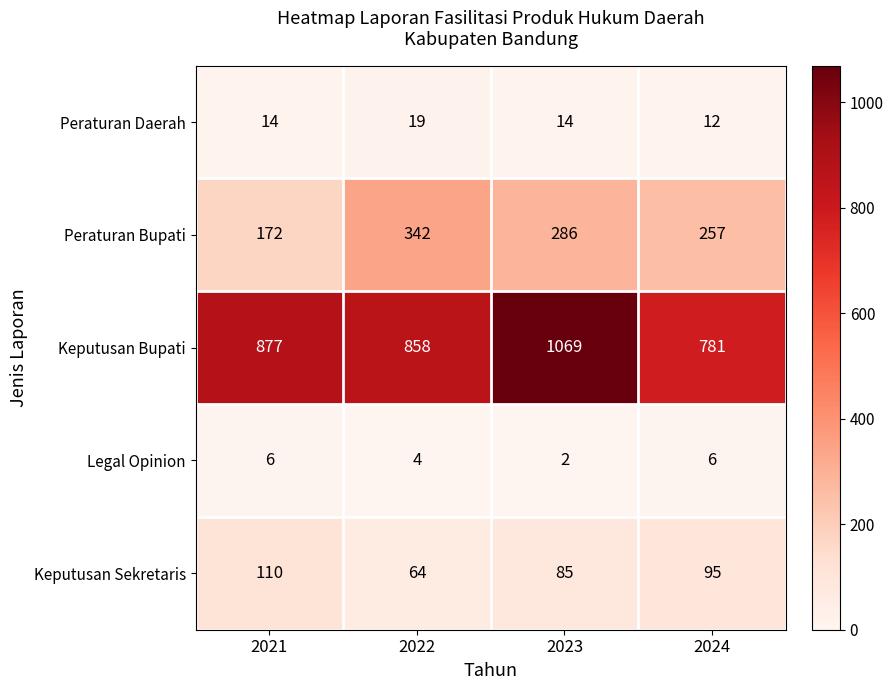

What is the sum of the Peraturan Bupati values at 2022 and 2024?

599